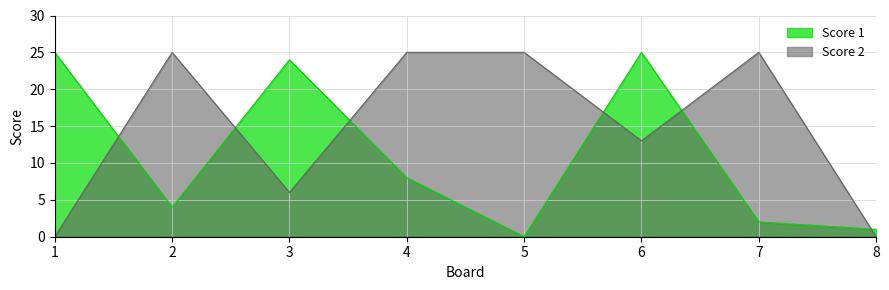

What is the average value of the Score 1 series?

11